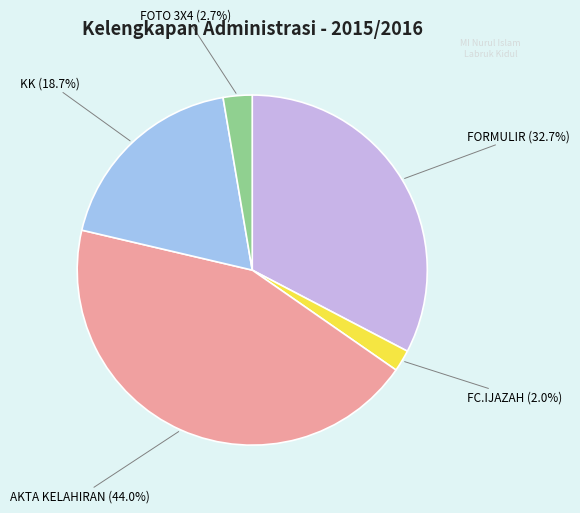

Count the number of slices in the pie.

5